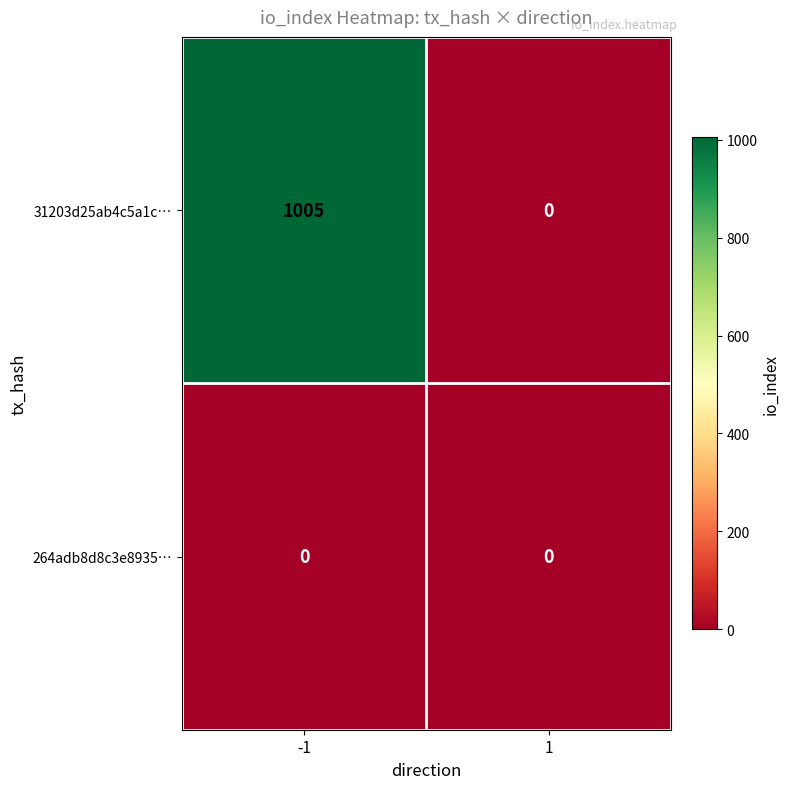

Which series has the largest total across all categories?

31203d25ab4c5a1c…